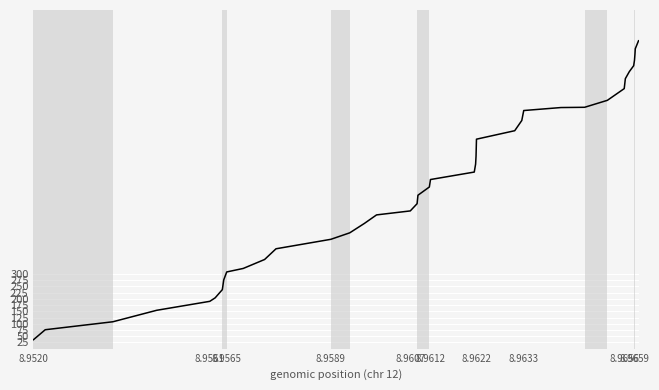

What is the smallest value displayed?

36